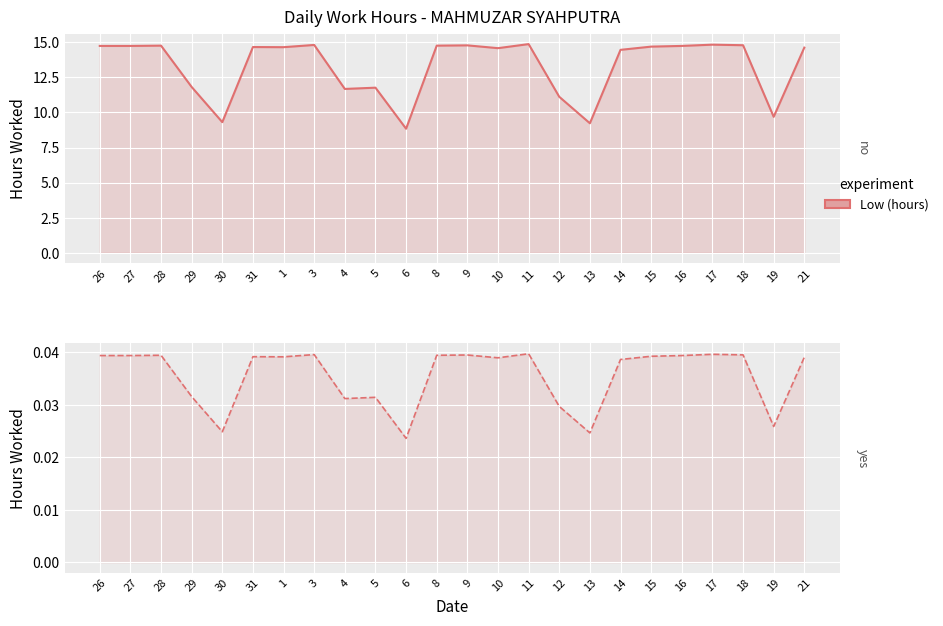

Reading left to right, what are all the values shown in this chart?

Low (hours): 14.8	14.8	14.8	11.8	9.3	14.7	14.7	14.8	11.7	11.8	8.8	14.8	14.8	14.6	14.9	11.1	9.2	14.5	14.7	14.8	14.8	14.8	9.7	14.6
Low (hours) scaled: 0.0	0.0	0.0	0.0	0.0	0.0	0.0	0.0	0.0	0.0	0.0	0.0	0.0	0.0	0.0	0.0	0.0	0.0	0.0	0.0	0.0	0.0	0.0	0.0